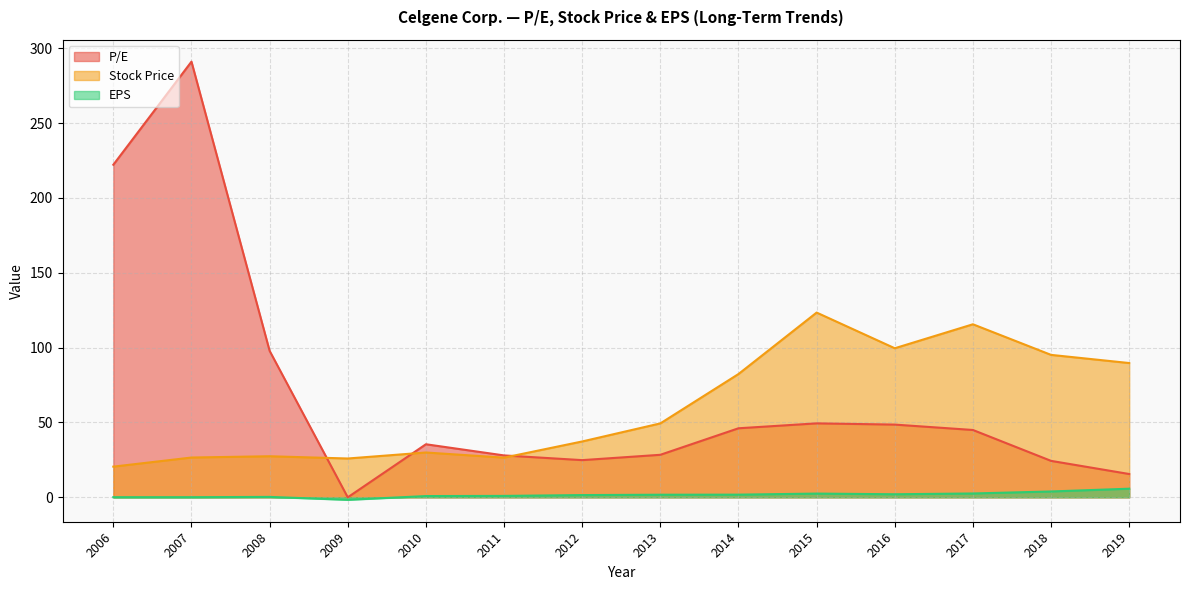

List the series in order of their peak value, lowest first.

EPS, Stock Price, P/E